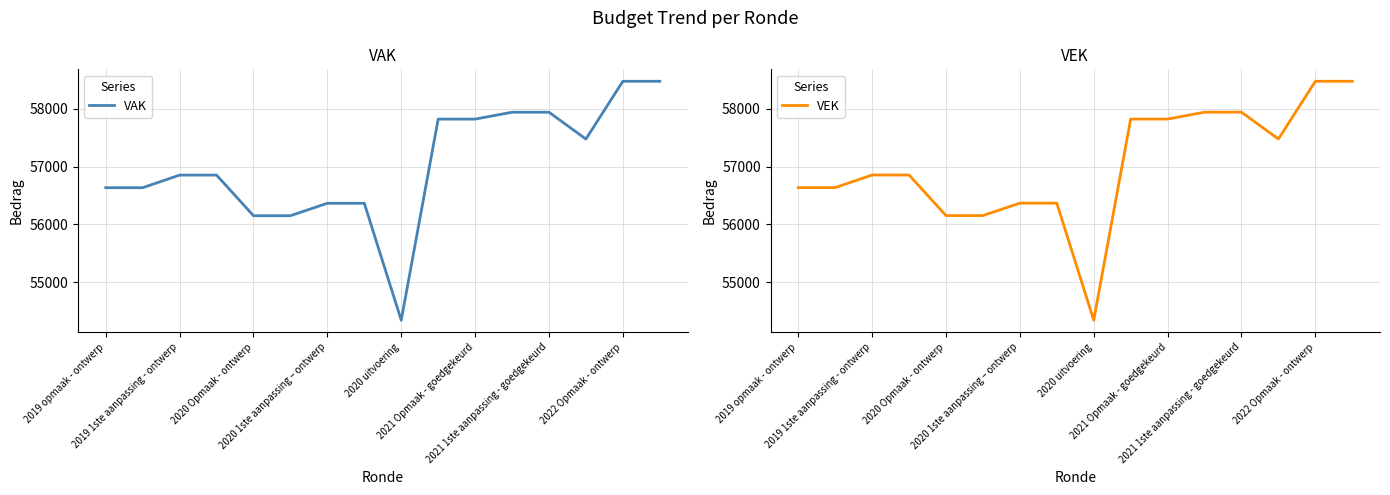

The value of VAK at 9 is 57821. True or false?

True